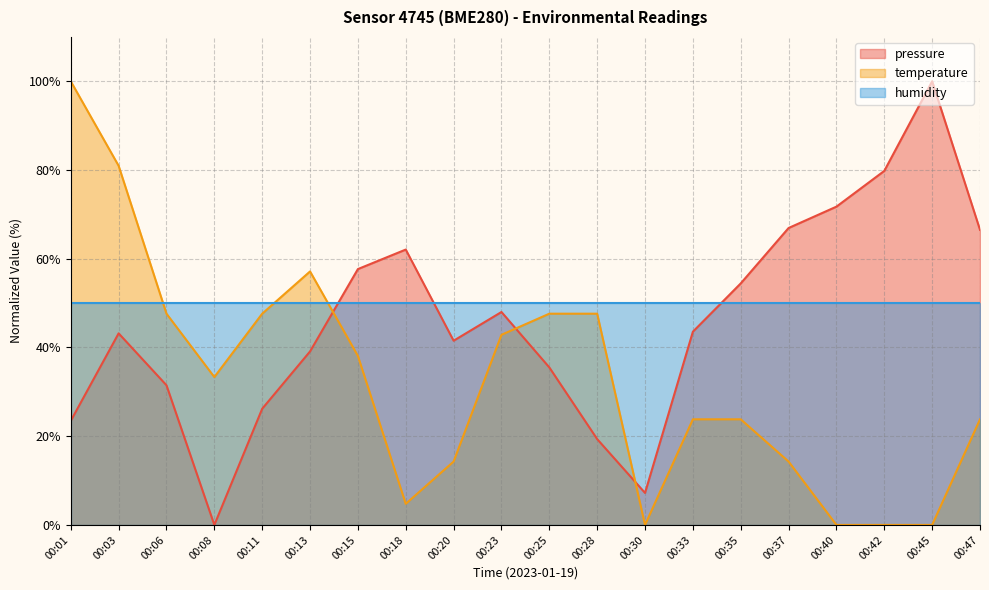

In pressure, how many points are higher than both neighbors (excluding endpoints)?

4